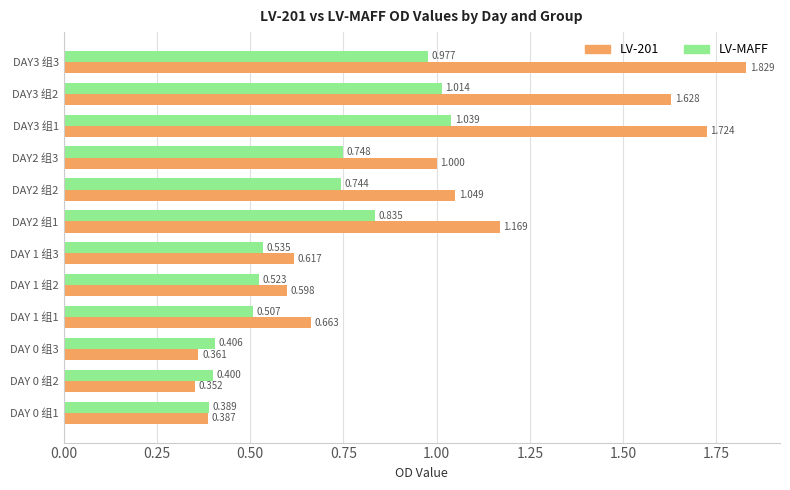

List the series in order of their overall mean, lowest first.

LV-MAFF, LV-201